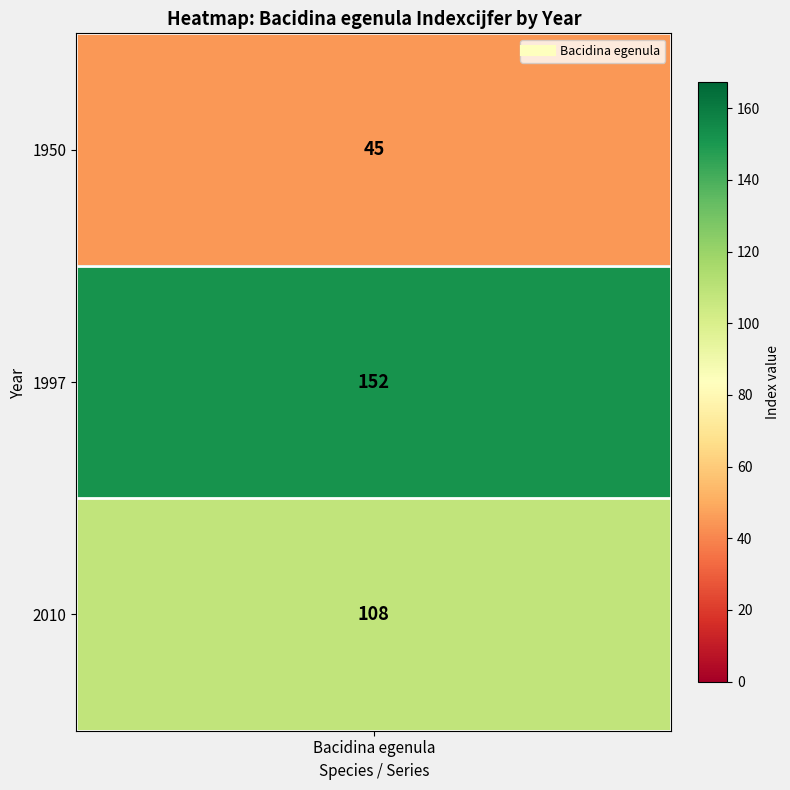

What is the smallest value displayed?

45